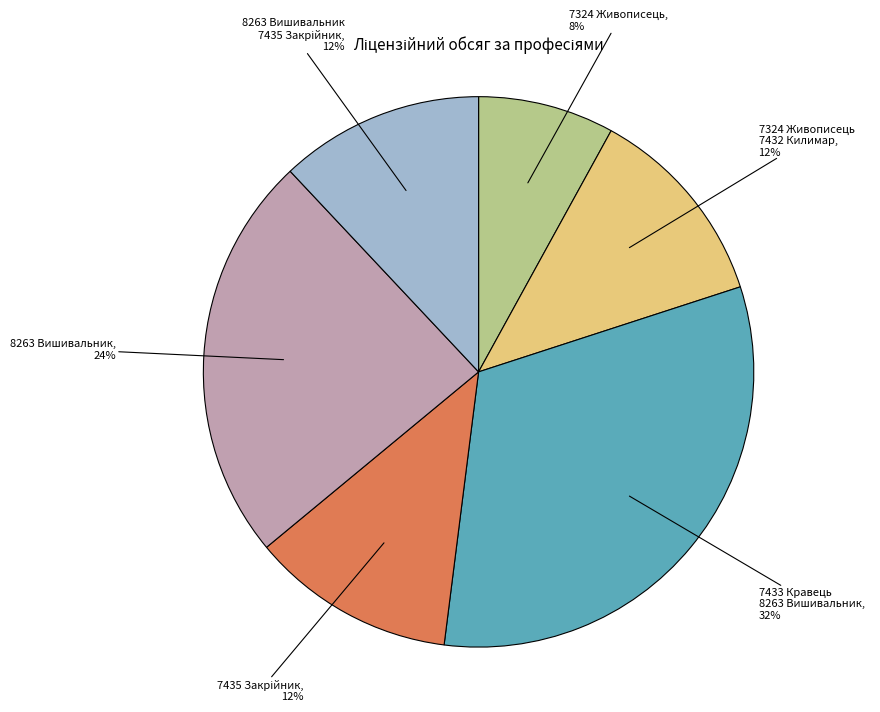

To the nearest percent, what is the difference between the largest and smallest slice percentages?

24%